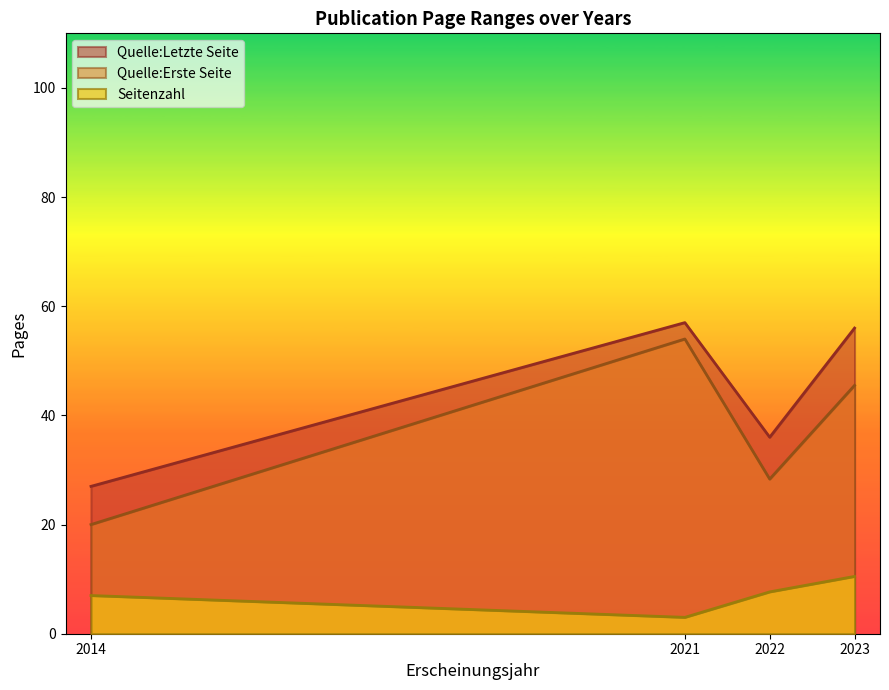

Between 2022 and 2022, which is larger?

2022